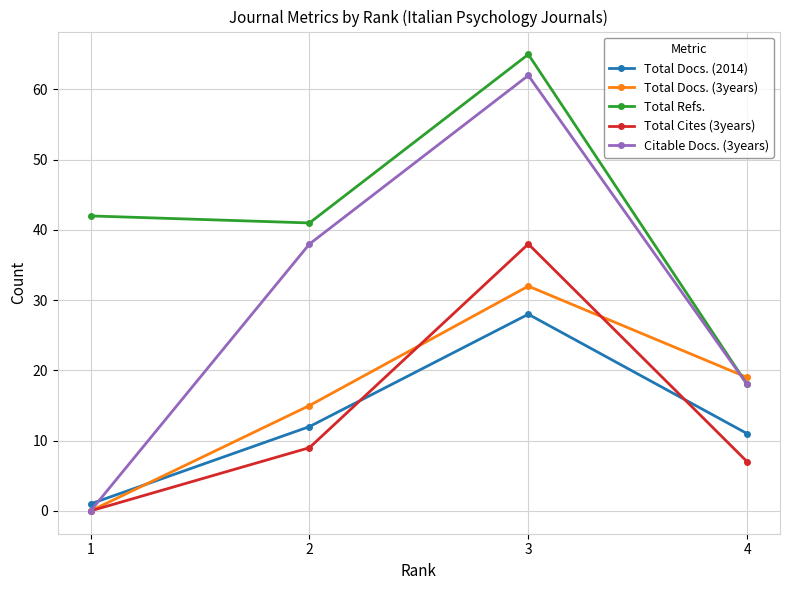

Reading left to right, list all the values displayed in this chart.

Total Docs. (2014): 1=1	2=12	3=28	4=11
Total Docs. (3years): 1=0	2=15	3=32	4=19
Total Refs.: 1=42	2=41	3=65	4=18
Total Cites (3years): 1=0	2=9	3=38	4=7
Citable Docs. (3years): 1=0	2=38	3=62	4=18